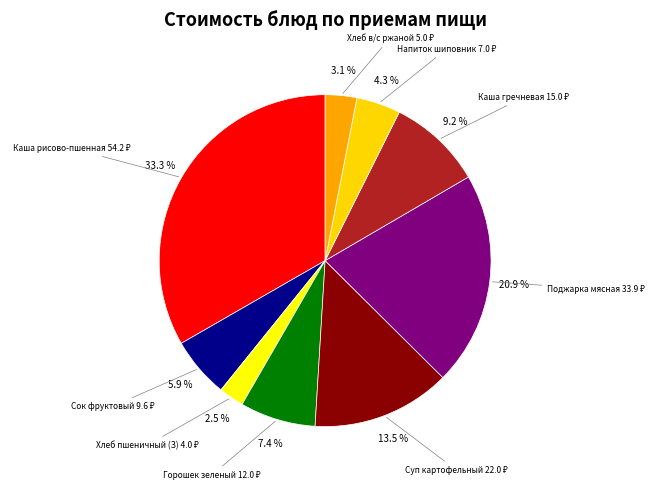

To the nearest percent, what is the difference between the largest and smallest slice percentages?

31%